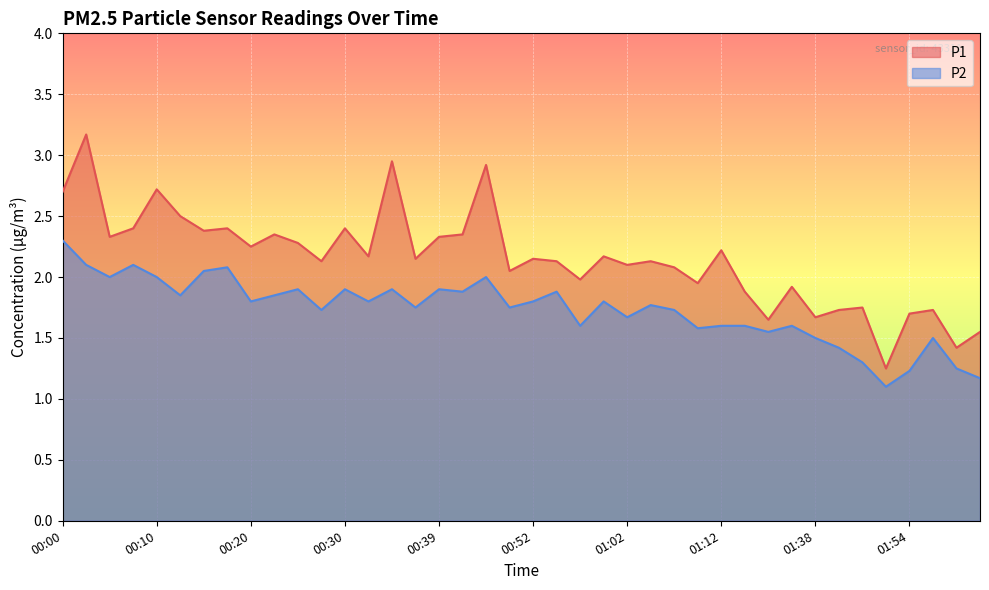

What is the label of the 35th point from the right?

00:13